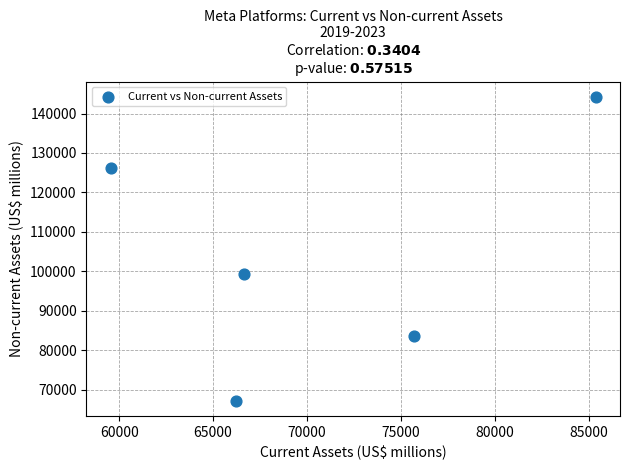

What is the average Y value?

104111